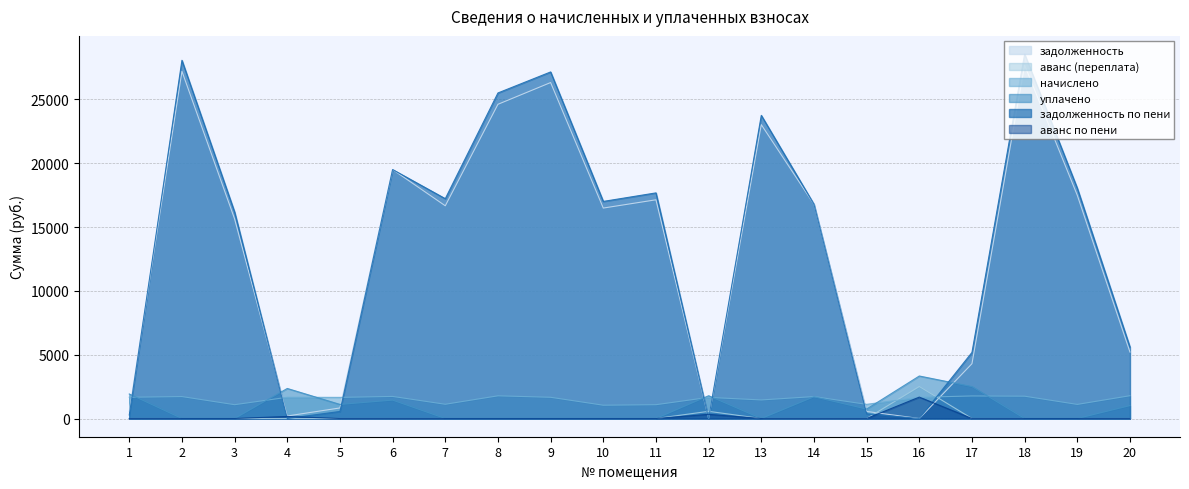

How many intersections are there between задолженность по пени and задолженность?

4